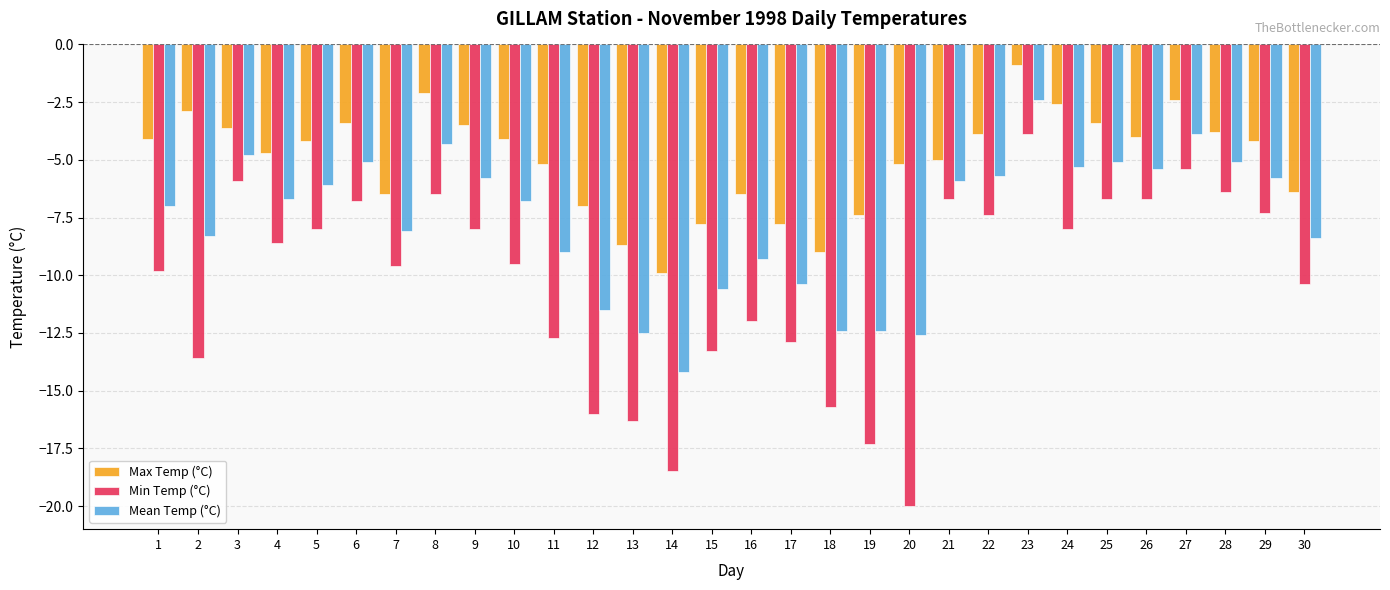

How many distinct data groups are displayed?

3